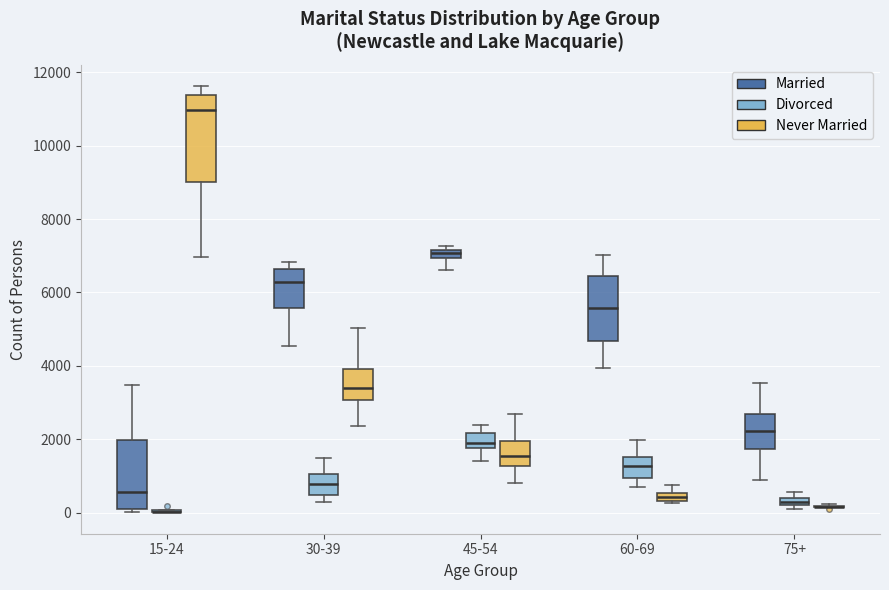

Which box is the tallest, from its lower edge to its upper edge?

15-24 (Never Married)